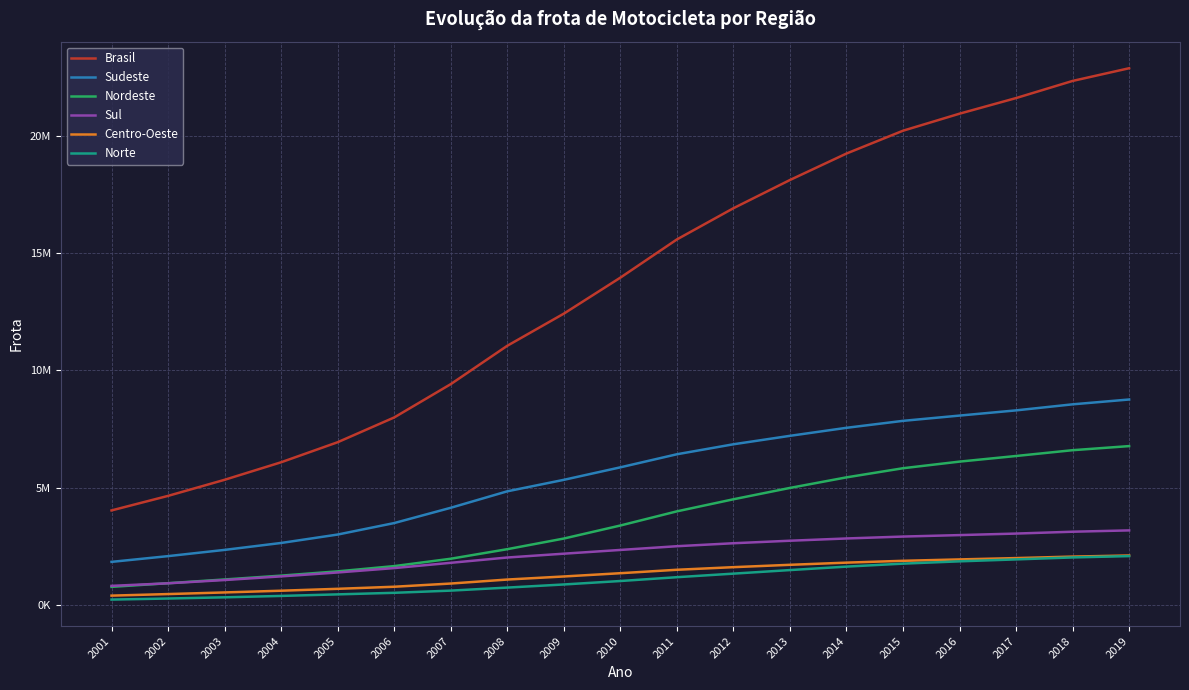

What are all the series names shown in the legend?

Brasil, Sudeste, Nordeste, Sul, Centro-Oeste, Norte